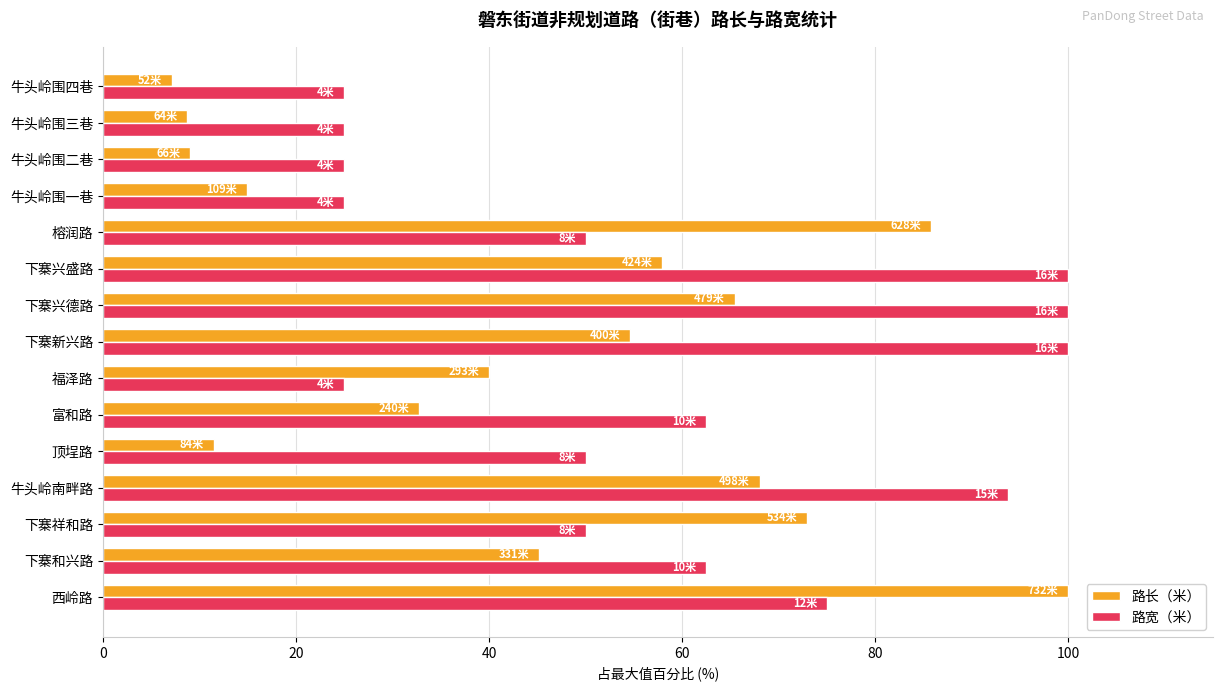

True or false: 路长（米） has a value of 88.4 at 下寨兴德路.

False